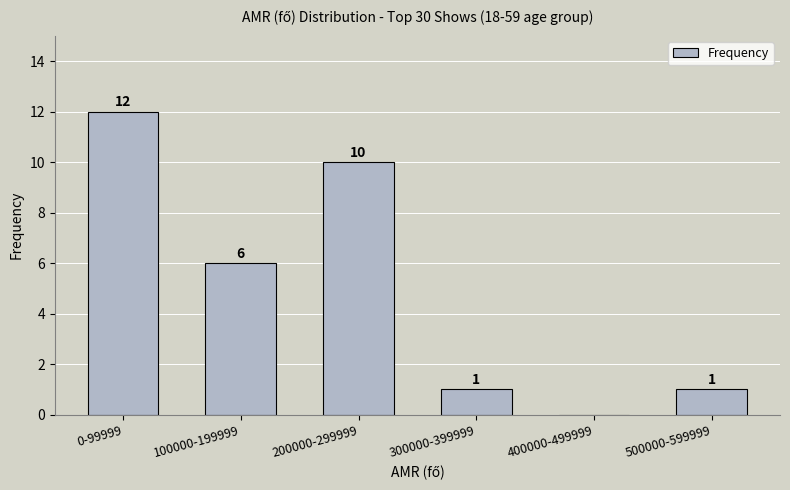

Reading left to right, list all the values displayed in this chart.

0-99999=12	100000-199999=6	200000-299999=10	300000-399999=1	400000-499999=0	500000-599999=1